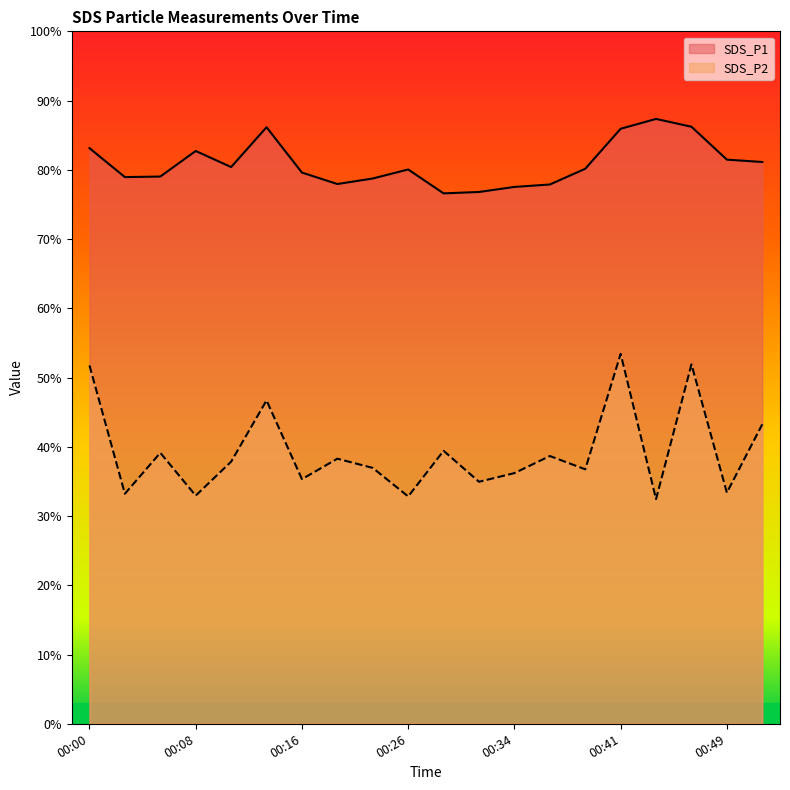

What is the maximum value for SDS_P1?

87.3